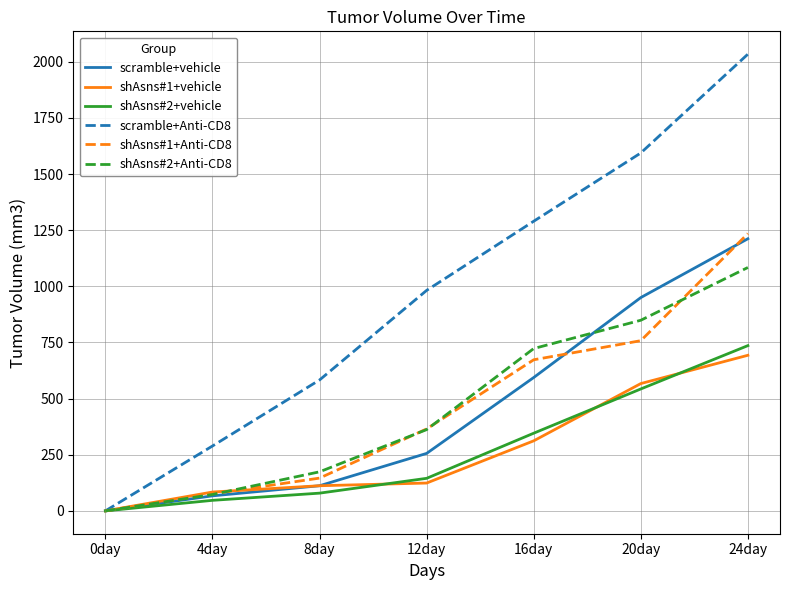

What position from the right is 12day?

4